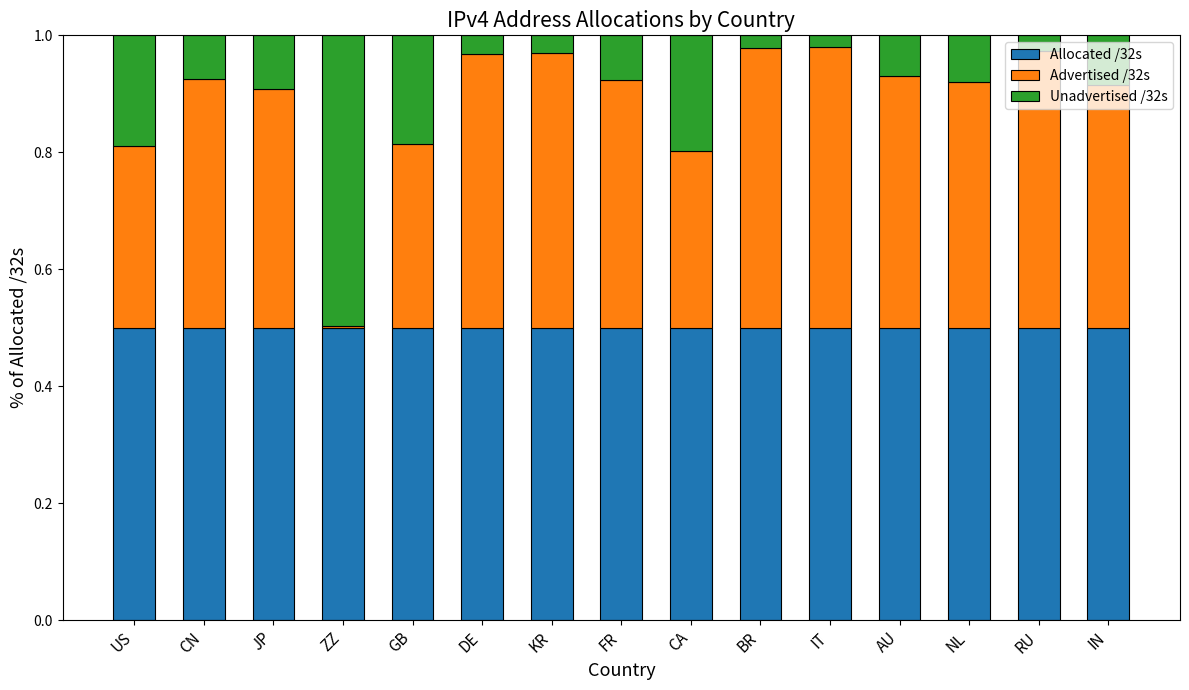

The value of Allocated /32s at IT is 0.3. True or false?

False